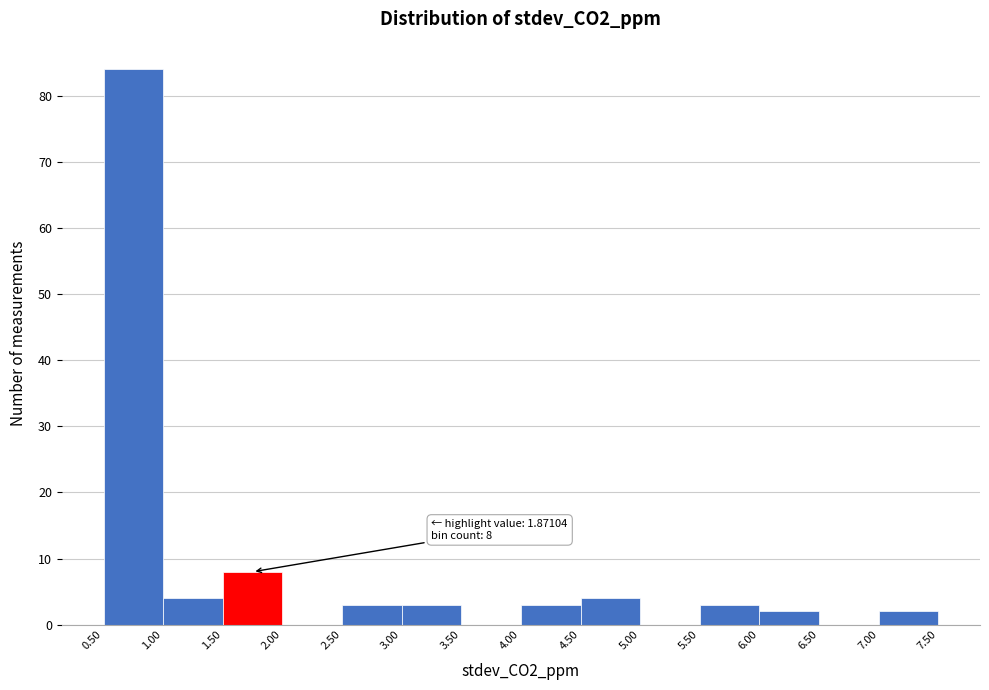

Which range on the x-axis has the tallest bar?

0.50 to 1.00